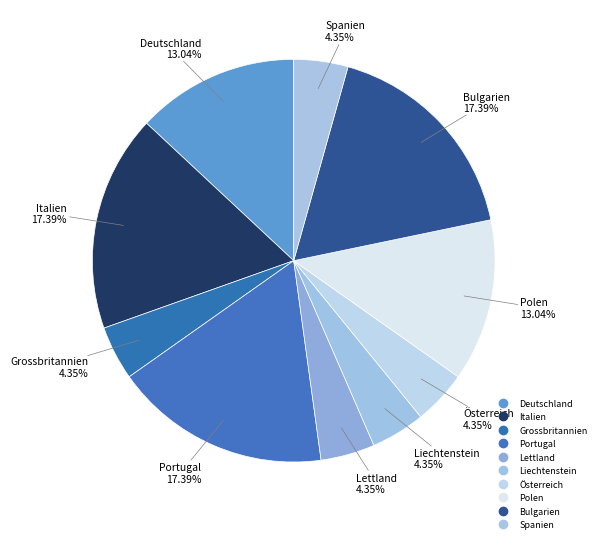

To the nearest percent, what is the difference between the largest and smallest slice percentages?

13%